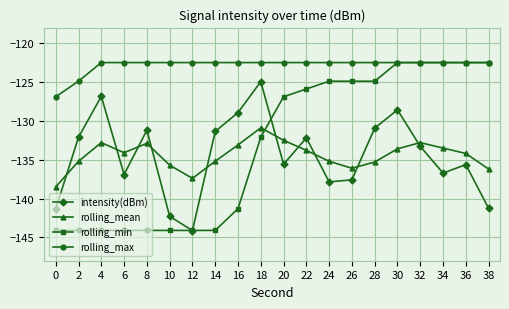

Does the chart display data point markers on the line(s)?

Yes